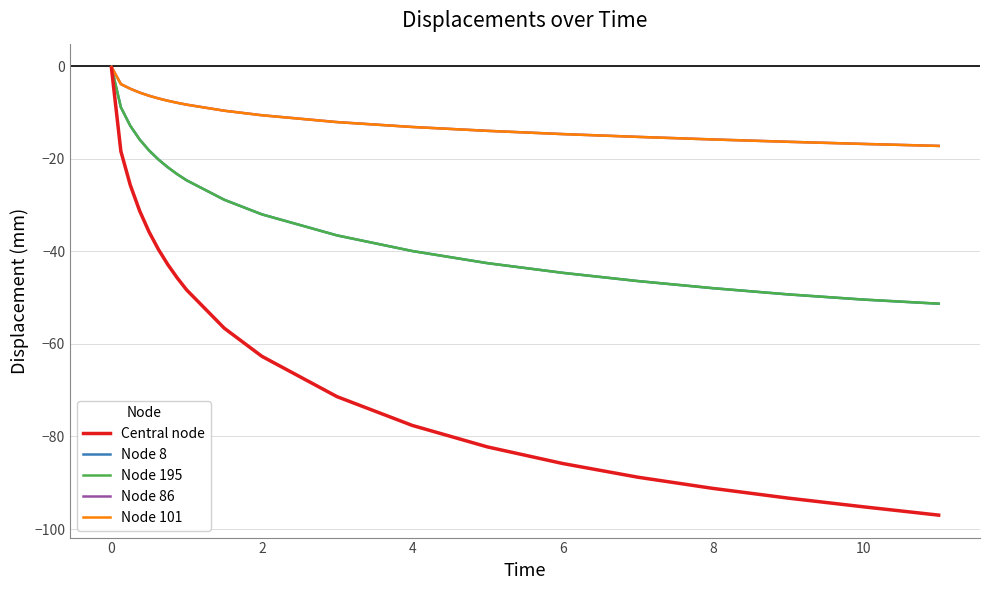

Which series has the largest range (max minus min)?

Central node